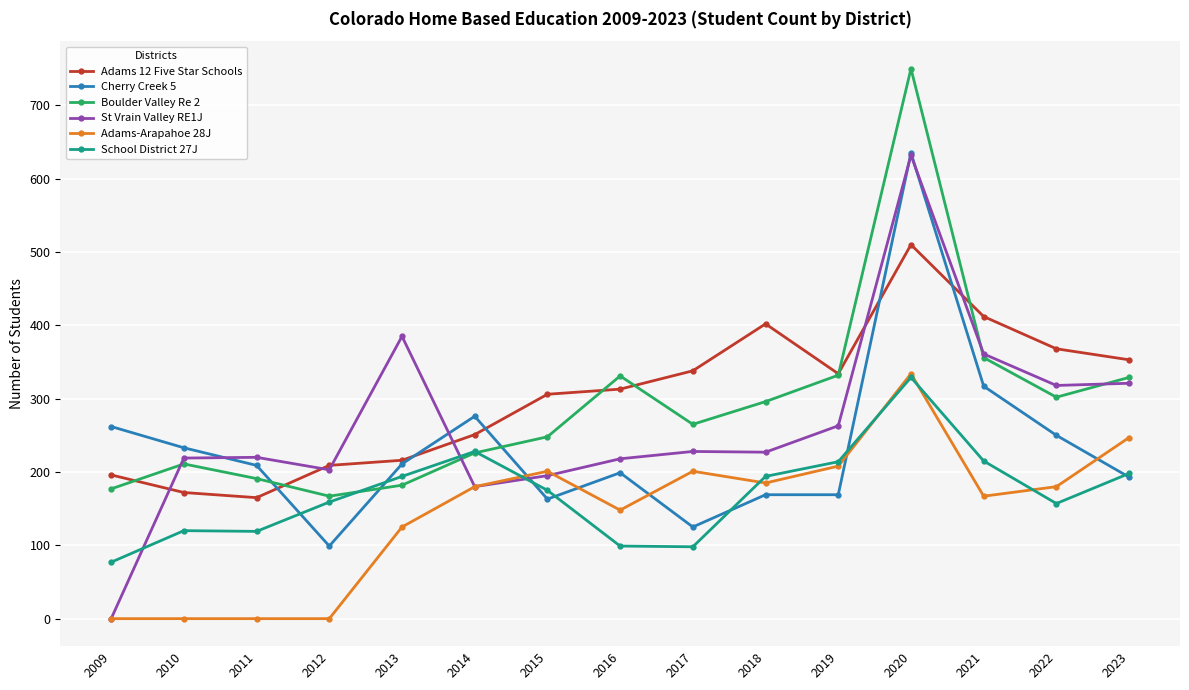

What are all the series names shown in the legend?

Adams 12 Five Star Schools, Cherry Creek 5, Boulder Valley Re 2, St Vrain Valley RE1J, Adams-Arapahoe 28J, School District 27J